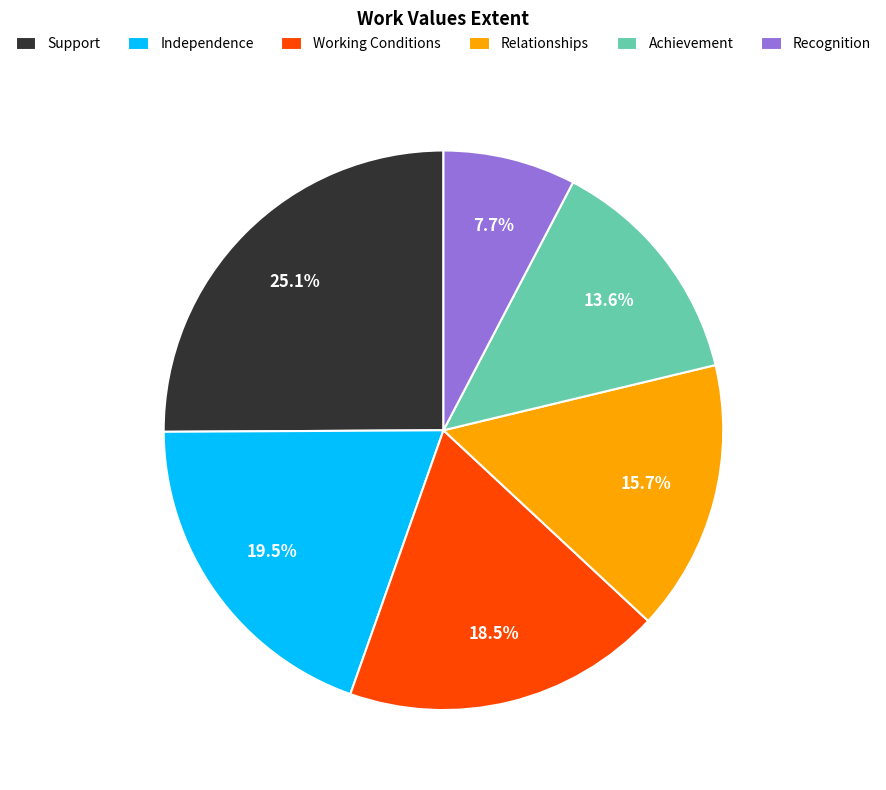

Which category has the smallest portion of the pie?

Recognition